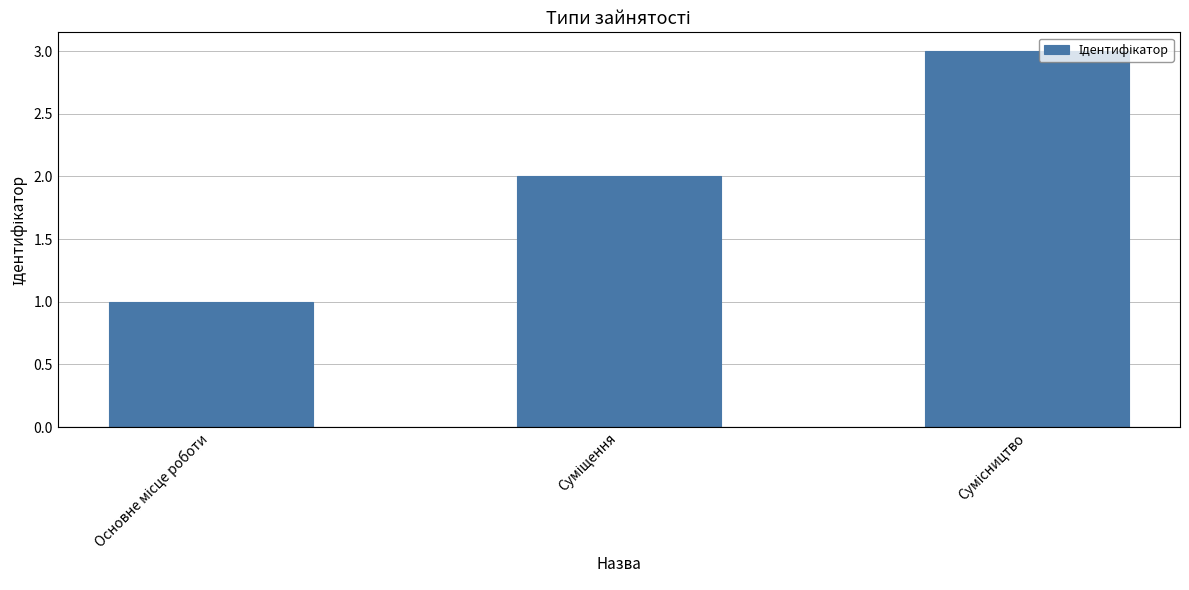

What is the greatest value displayed?

3